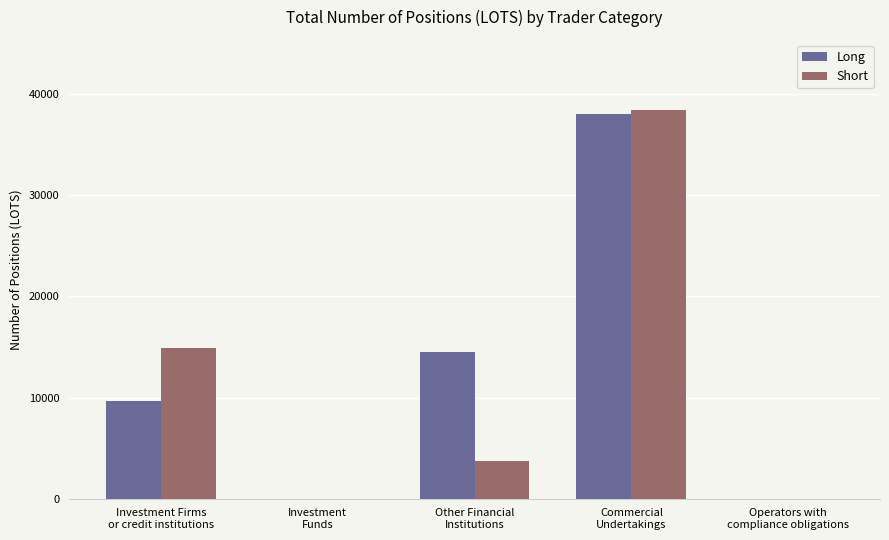

How many series are shown in this chart?

2